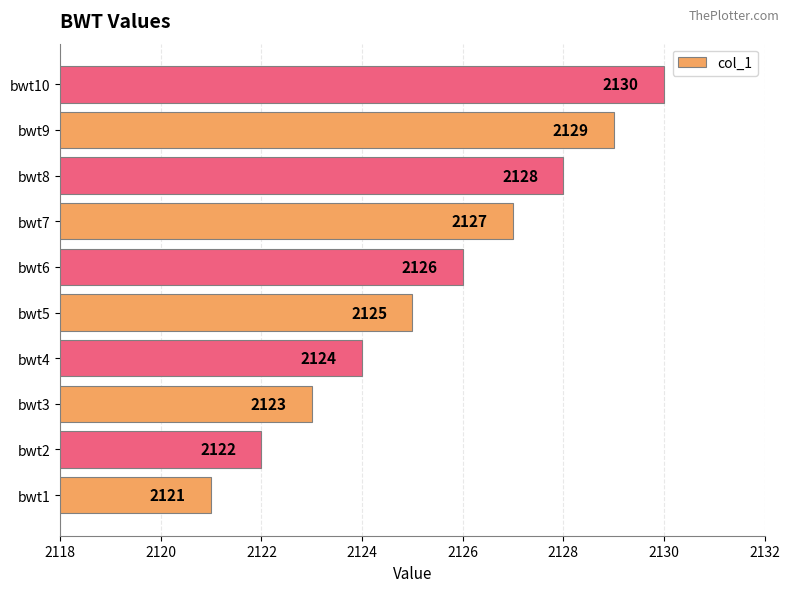

Which label corresponds to the smallest value in the chart?

bwt1